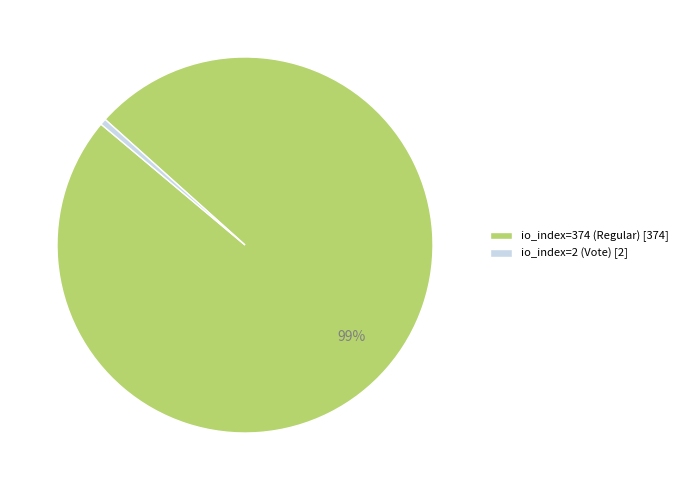

Which has a higher value, io_index=2 (Vote) or io_index=374 (Regular)?

io_index=374 (Regular)